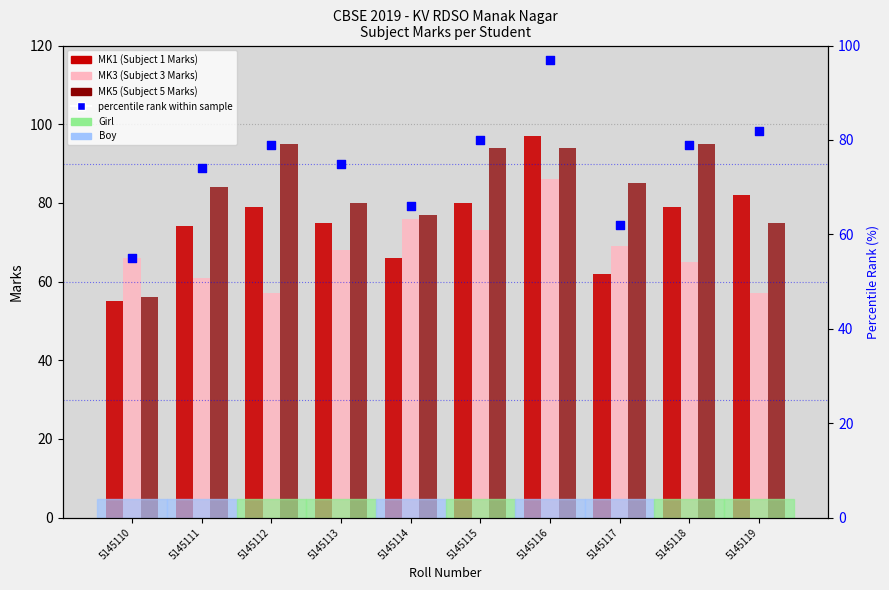

At how many categories does at least one series exceed 76?

9